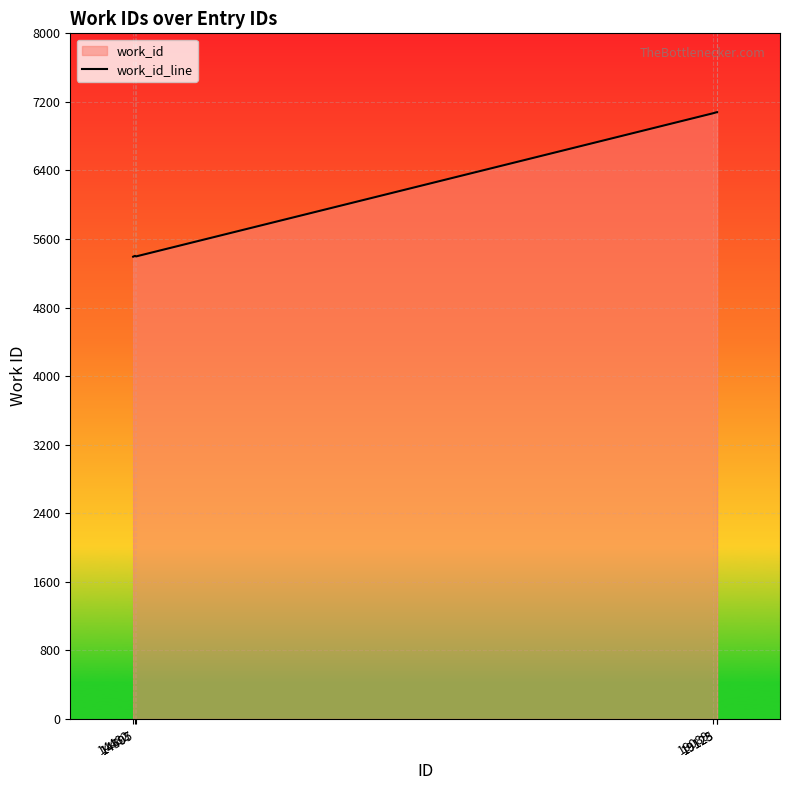

At which label is the value closest to 6237?

19089